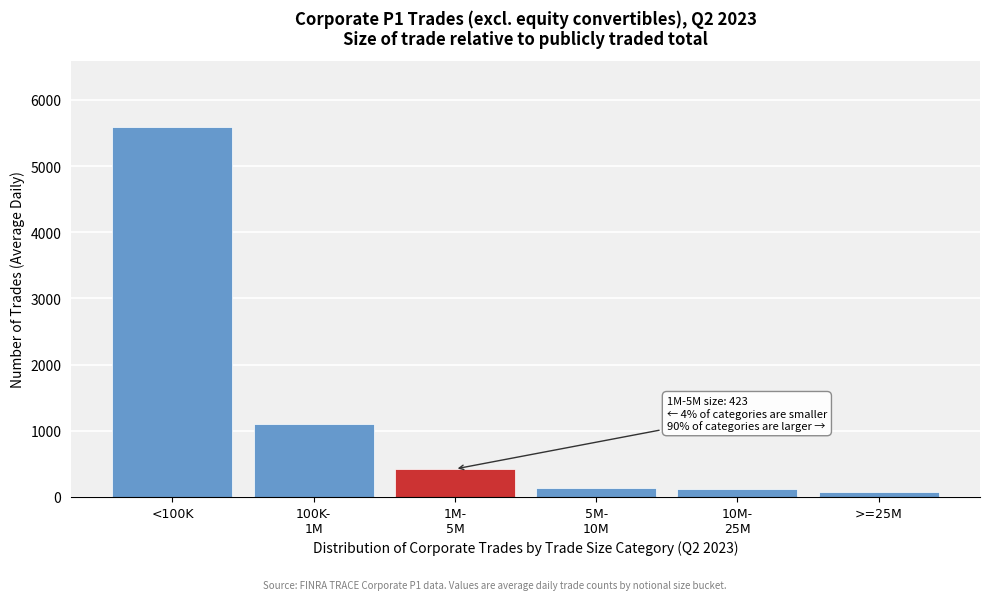

Is it true that the value at <100K is 5582.3?

True